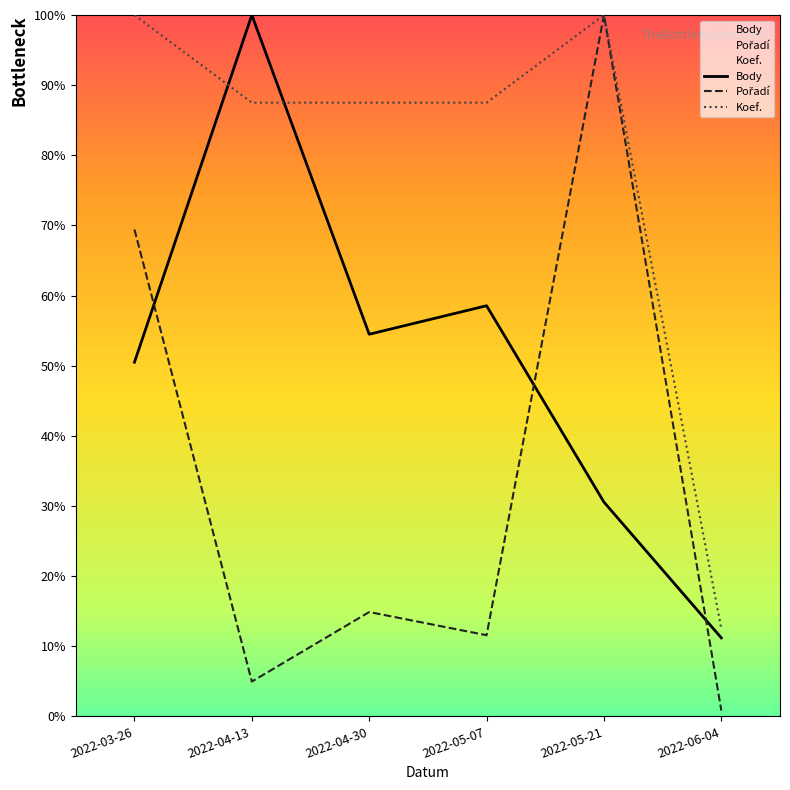

Where does the Pořadí series first go above 14?

2022-03-26